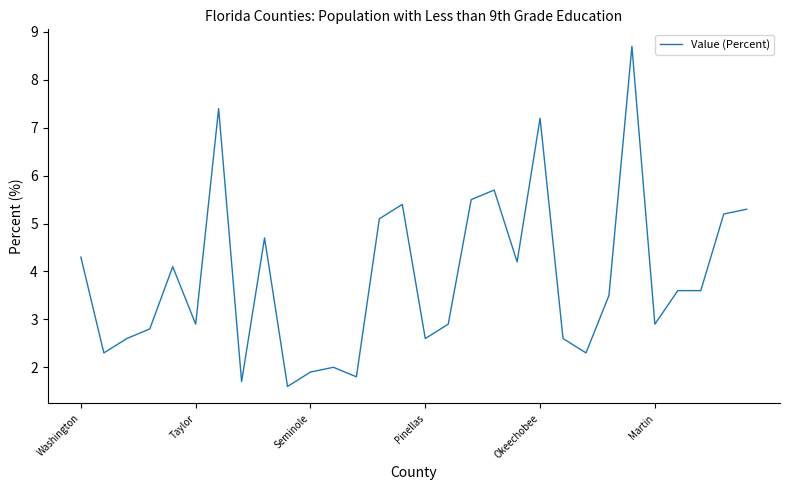

What is the greatest value displayed?

8.7